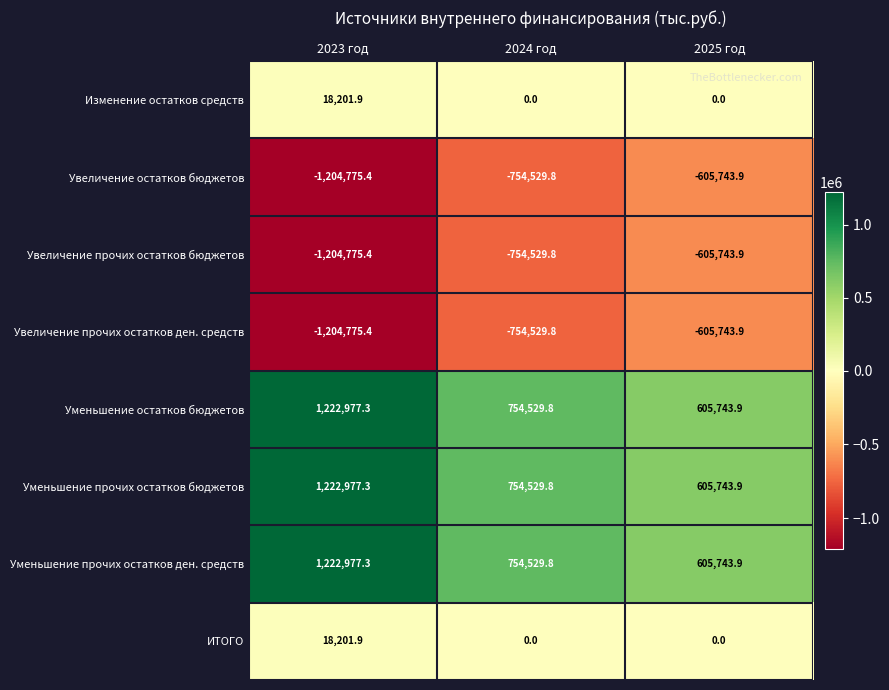

How many distinct data groups are displayed?

8